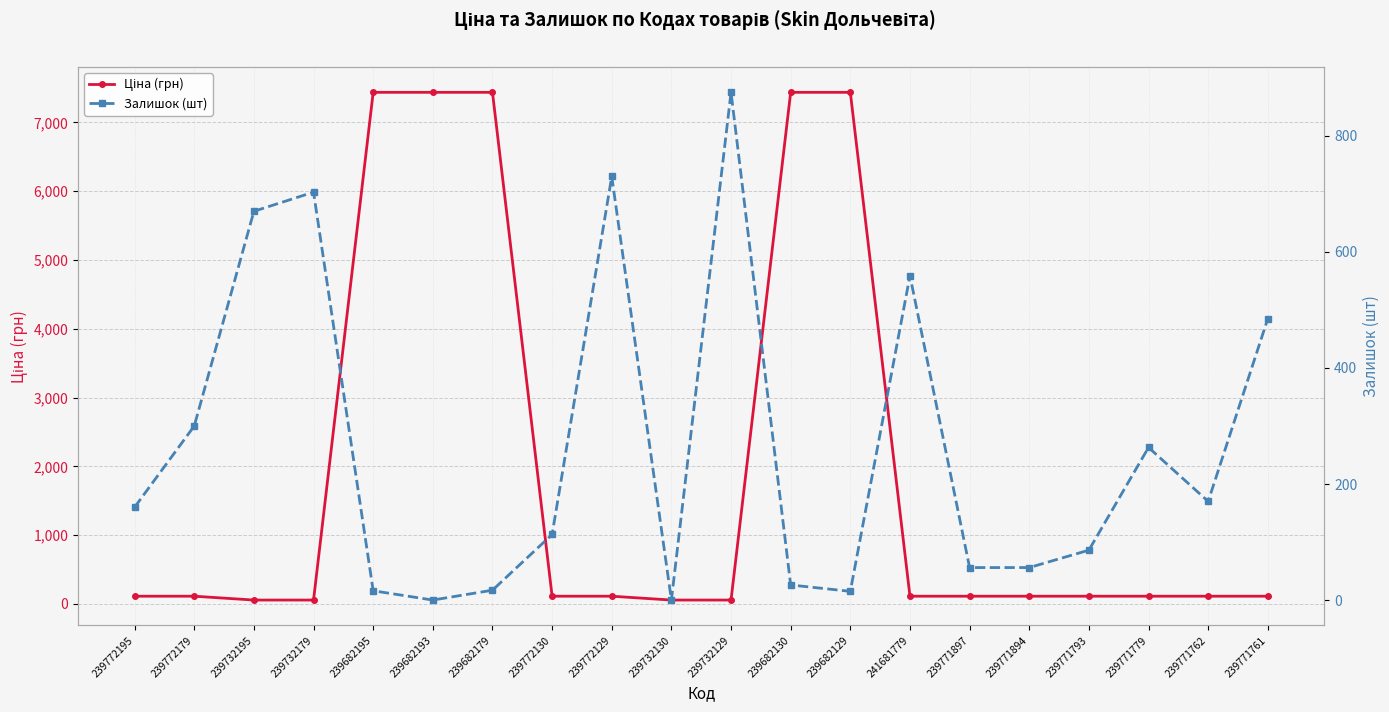

Which series ends up on top after the final intersection of Ціна (грн) and Залишок (шт)?

Залишок (шт)